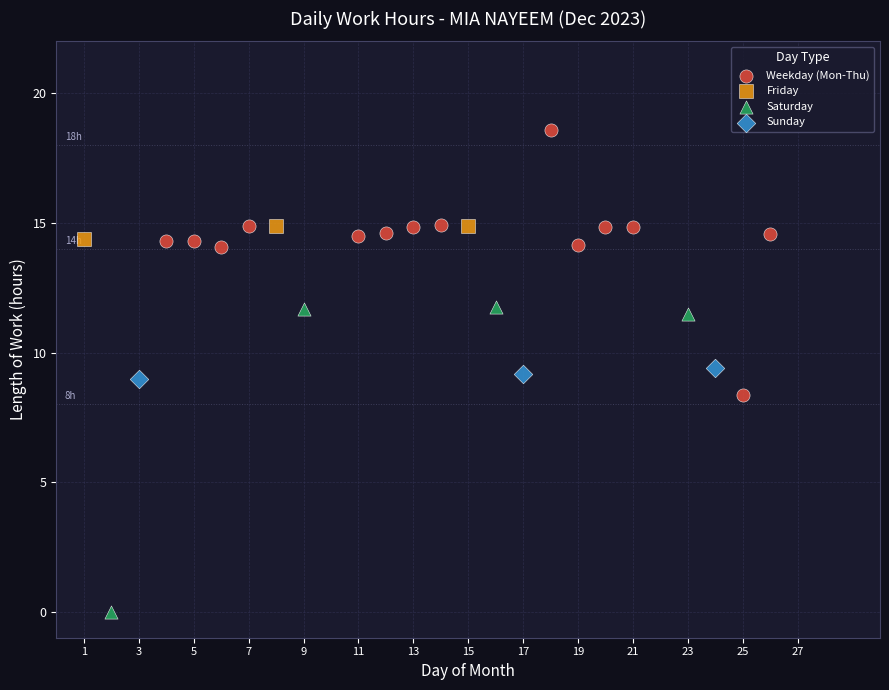

Which series contains the lowest Y value?

Saturday